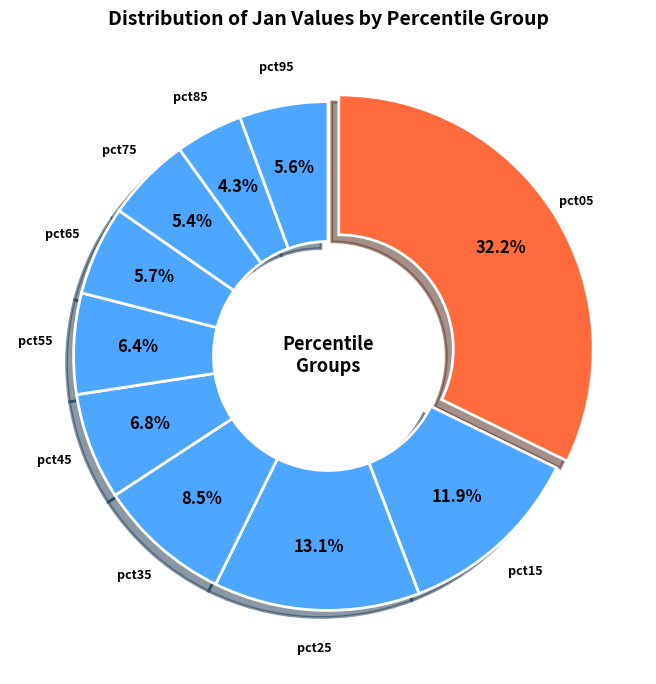

How many segments does this pie chart have?

10